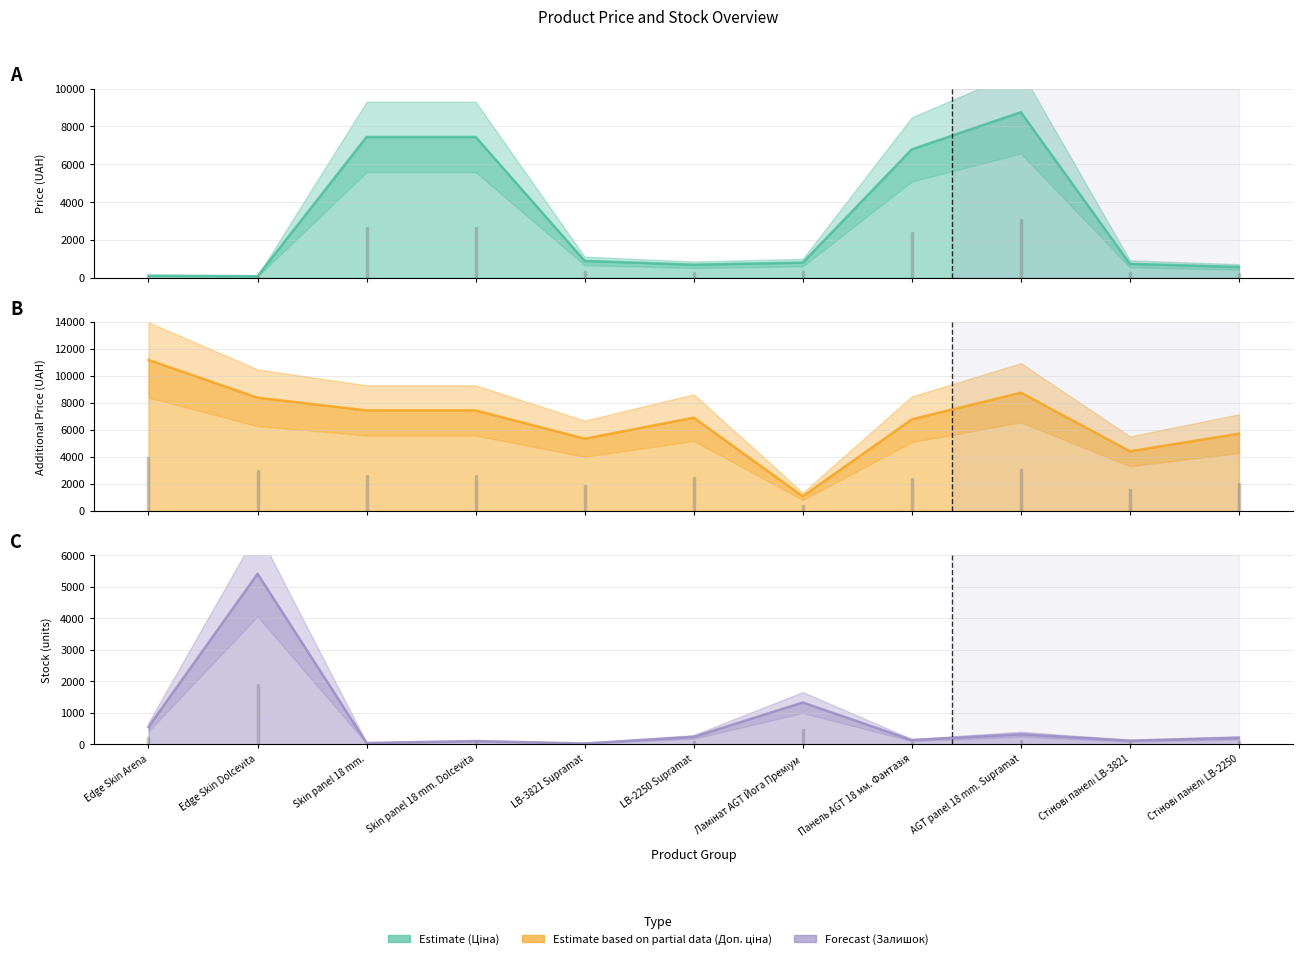

Where is the first local minimum for Ціна?

Edge Skin Dolcevita